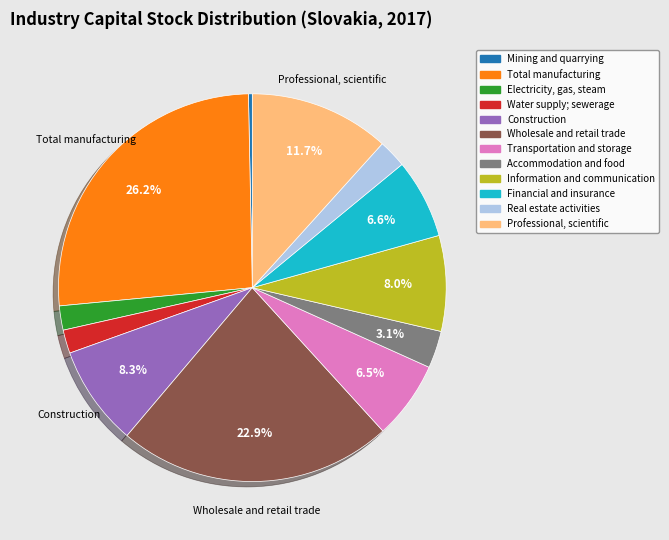

Does any single category account for the majority?

No